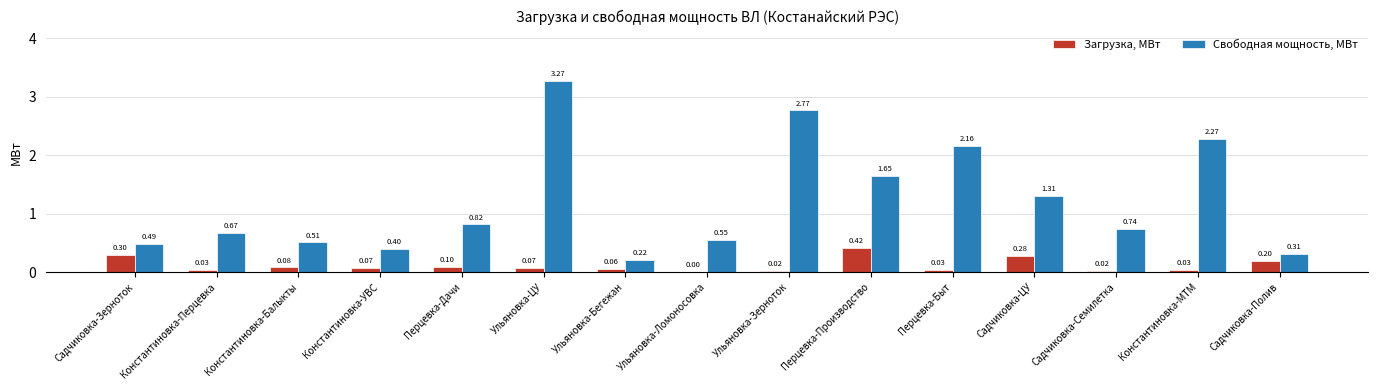

Which series has the largest total across all categories?

Свободная мощность, МВт